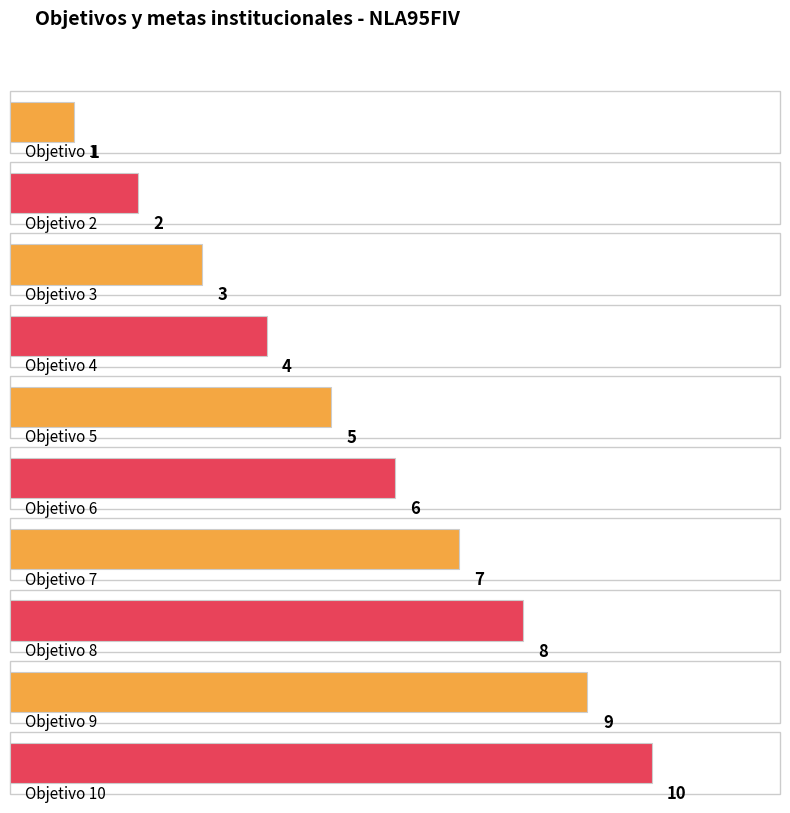

List the labels in order of value, smallest first.

Objetivo 1, Objetivo 2, Objetivo 3, Objetivo 4, Objetivo 5, Objetivo 6, Objetivo 7, Objetivo 8, Objetivo 9, Objetivo 10